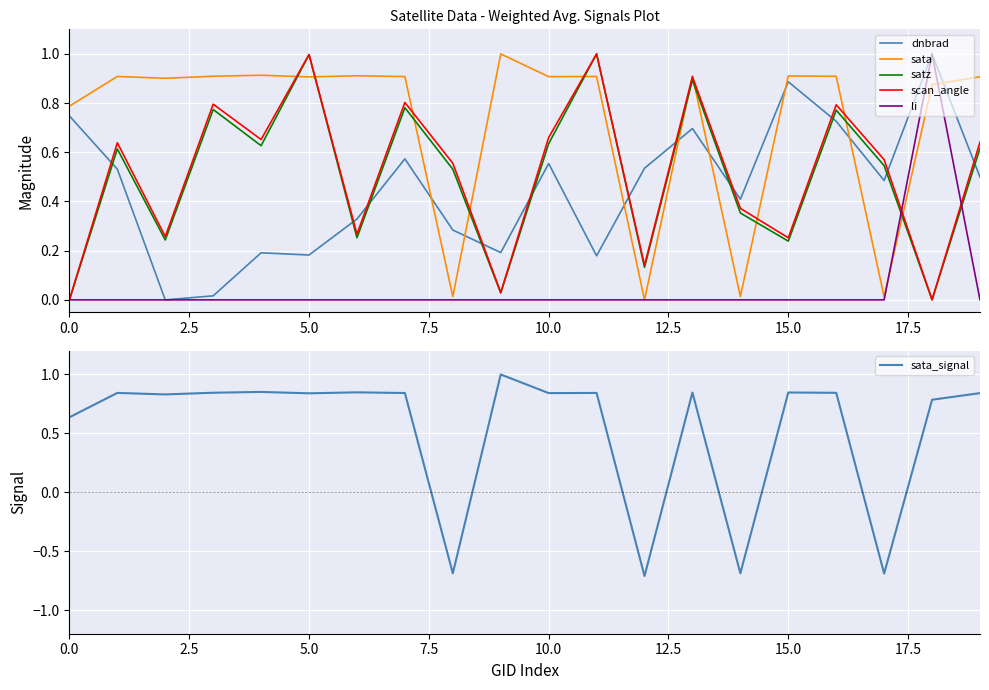

At which category is the sum across all series the highest?

13